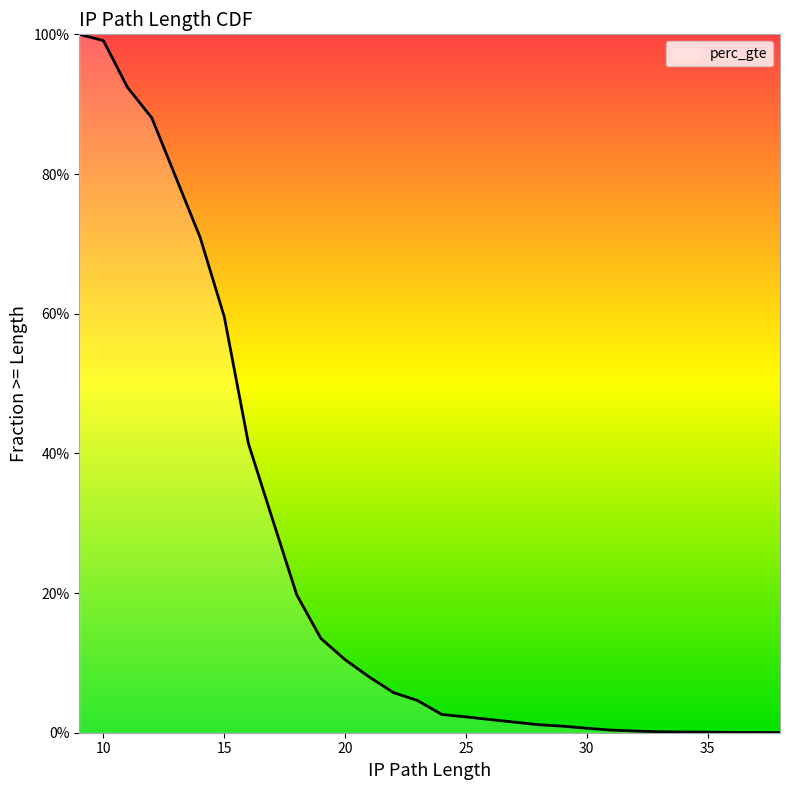

How many series are shown in this chart?

1